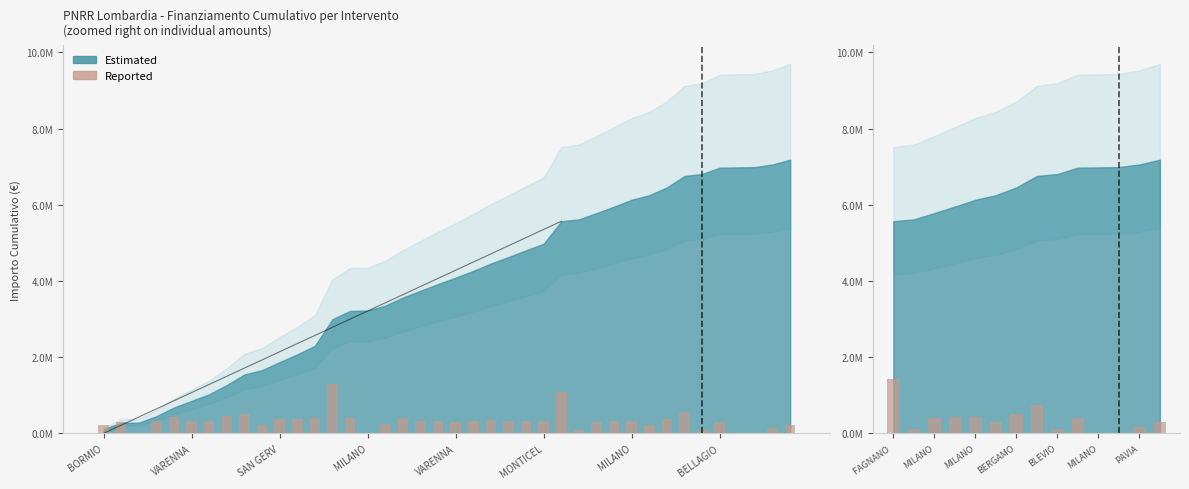

What is the difference between the maximum and second lowest values?

1417344.7